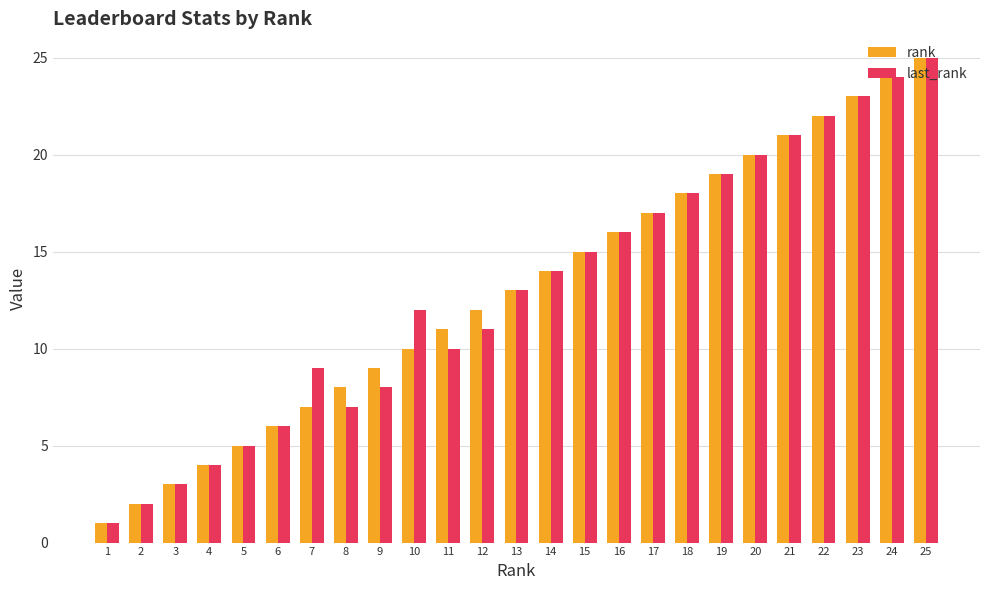

At which category is the sum across all series the highest?

25